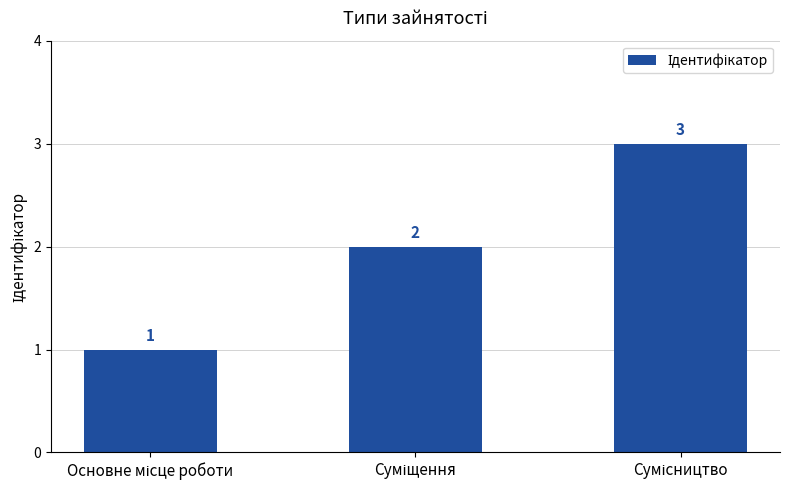

What is the greatest value displayed?

3